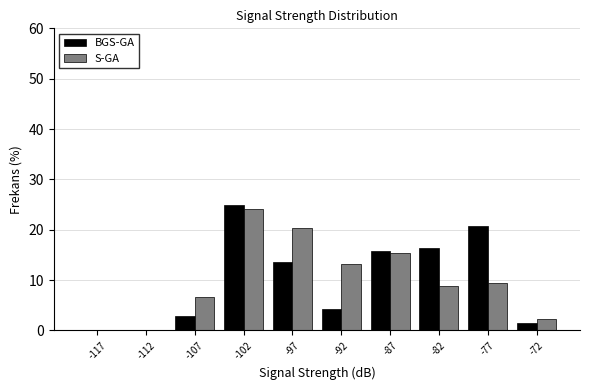

In the BGS-GA series, which range on the x-axis has the tallest bar?

-105 to -100